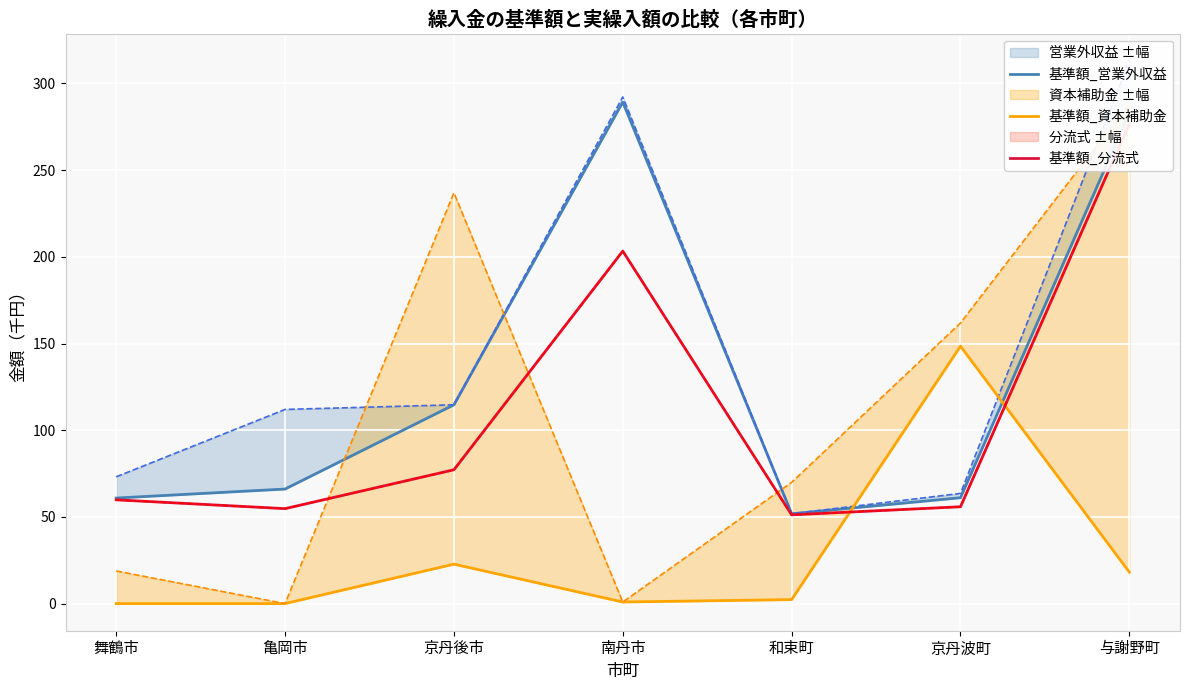

Does the chart display data point markers on the line(s)?

No